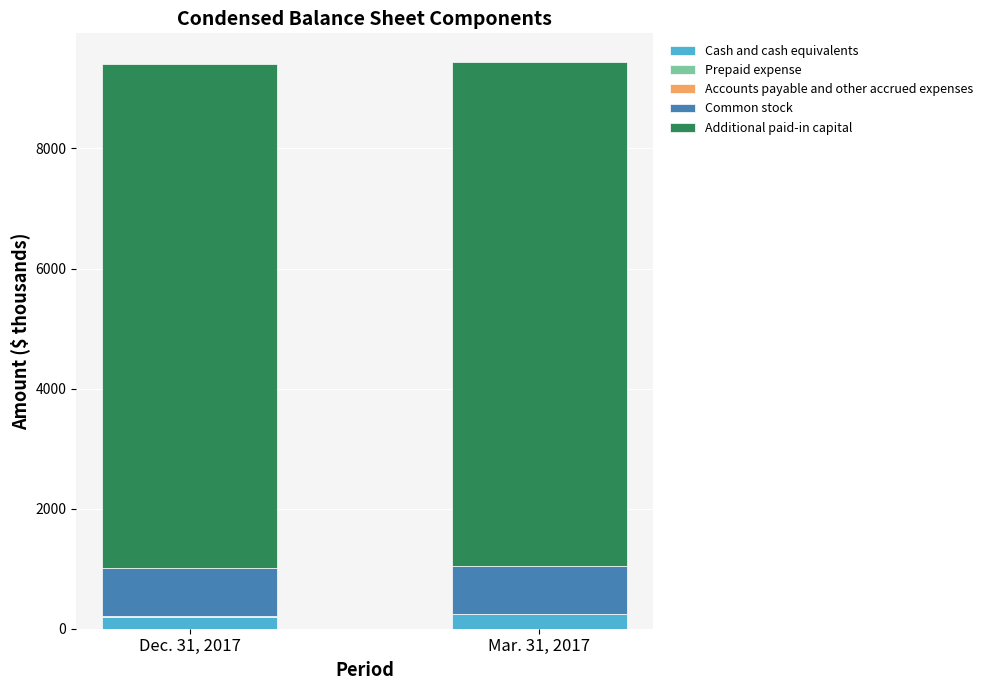

True or false: Cash and cash equivalents has a value of 199 at Dec. 31, 2017.

True